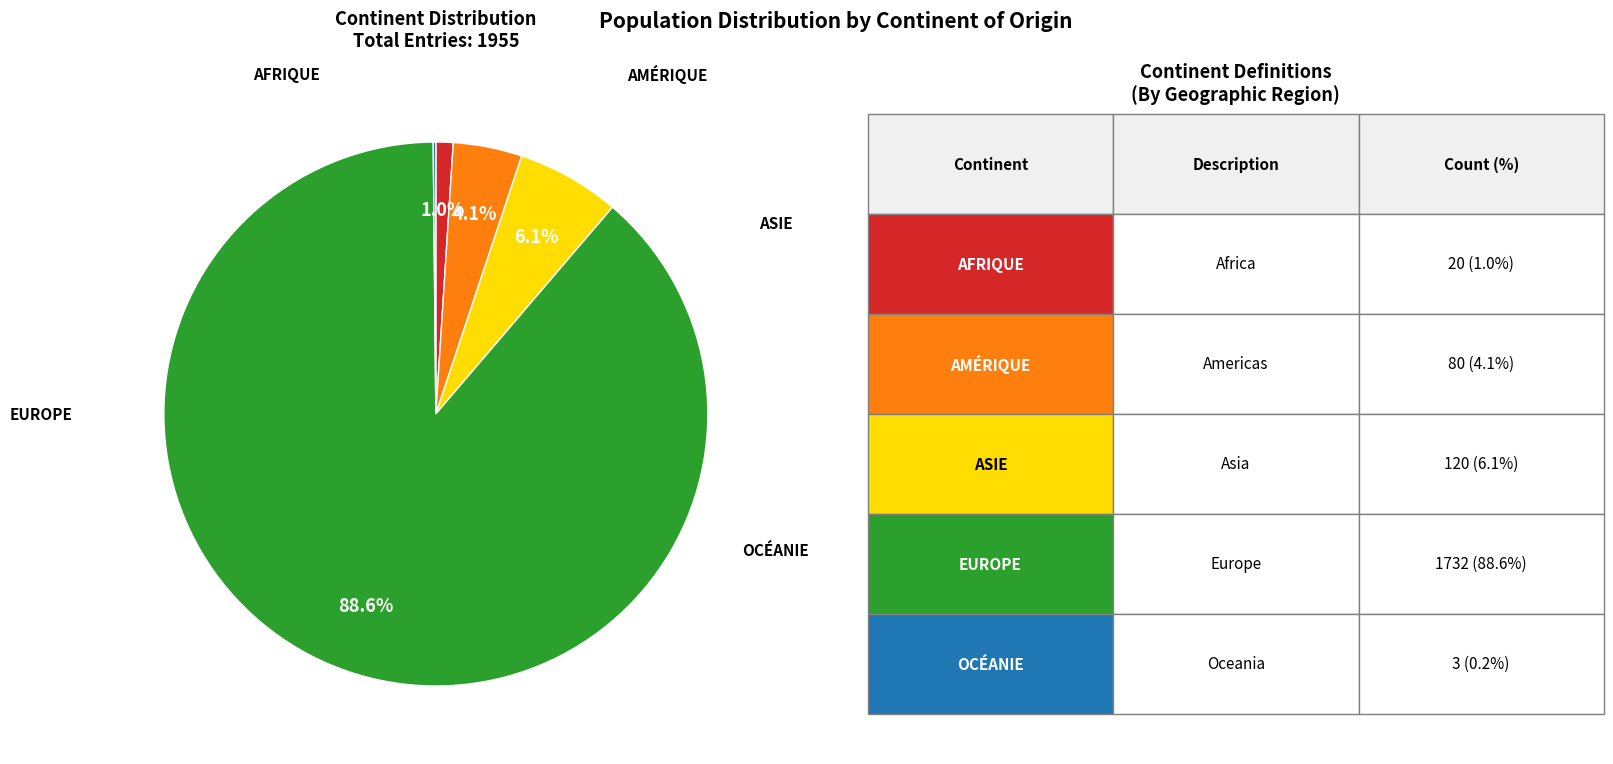

Is there any slice that represents more than half of the pie?

Yes